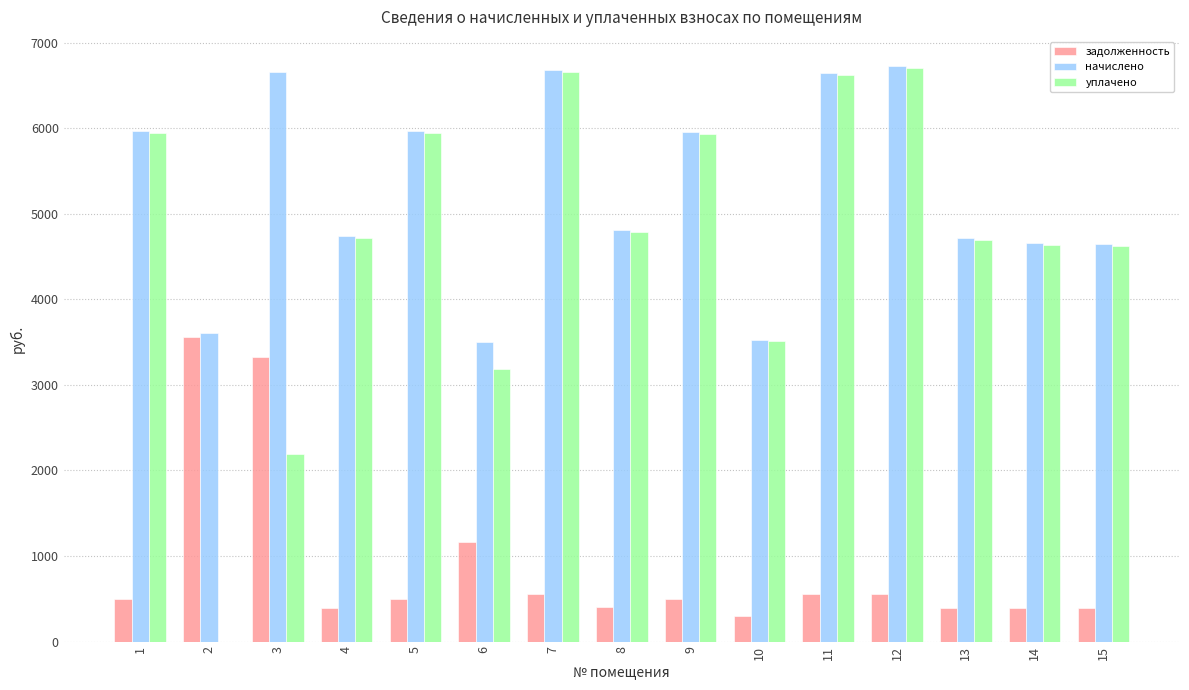

What is the greatest value displayed?

6730.3